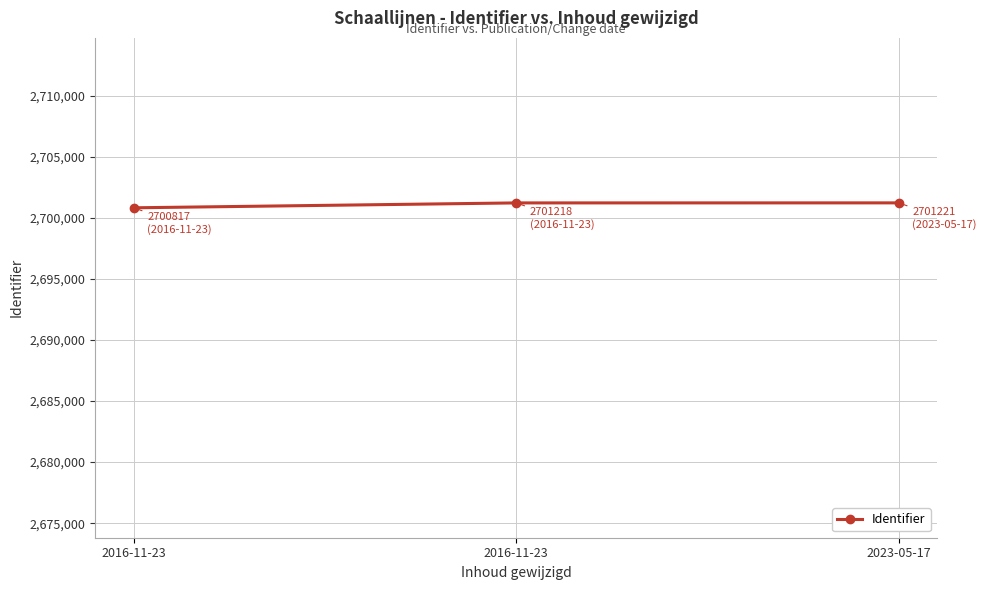

Which has a higher value, 2023-05-17 or 2016-11-23?

2023-05-17